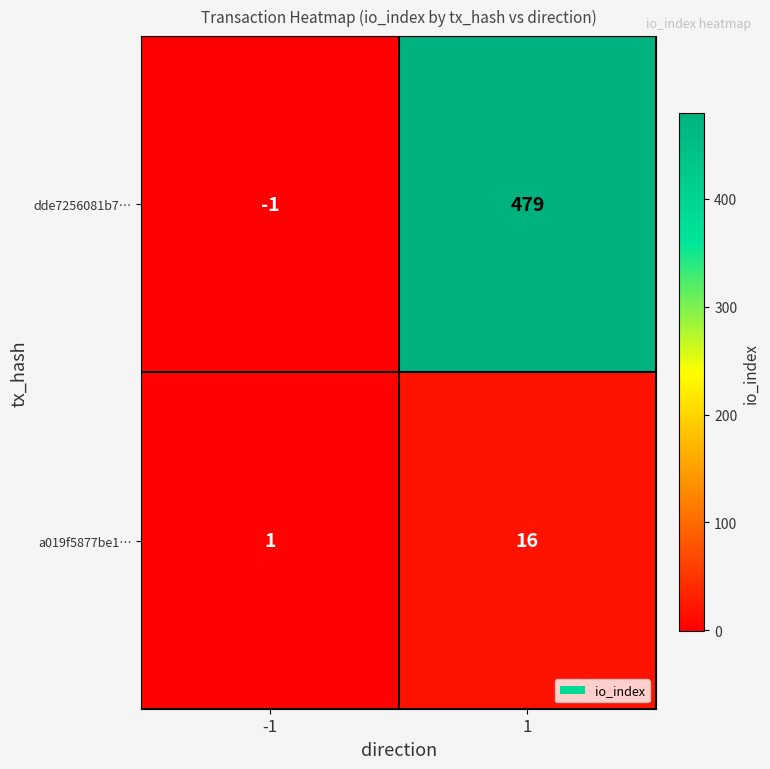

What is the difference between the a019f5877be1… values at -1 and 1?

15